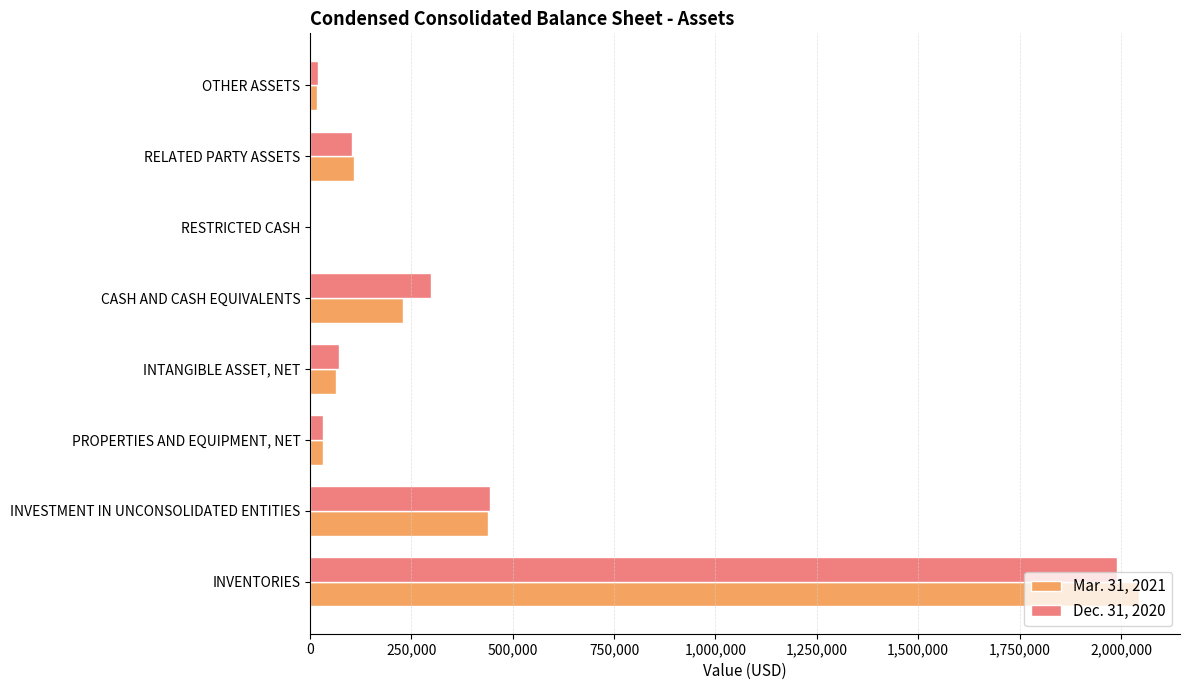

Which category has the highest value in the Dec. 31, 2020 series?

INVENTORIES